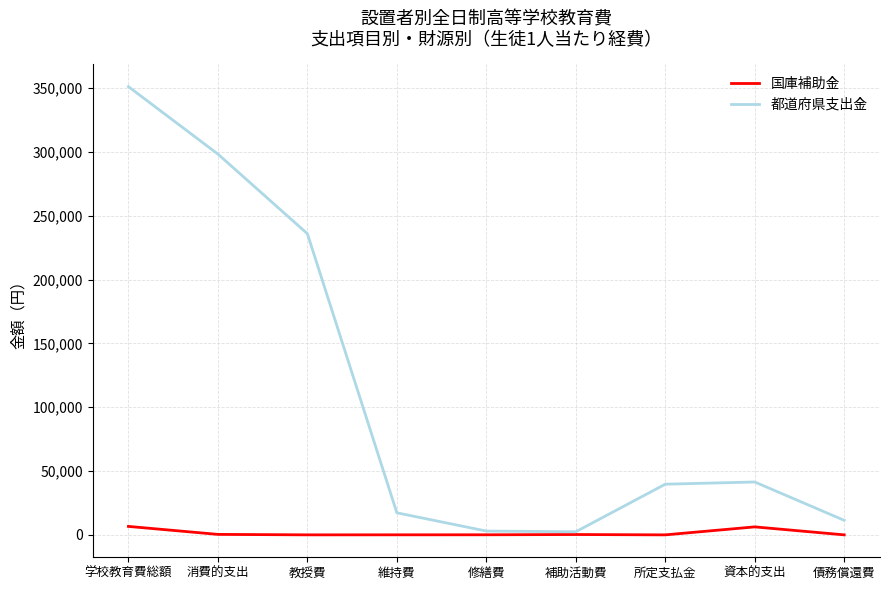

Rank the series at 所定支払金 from highest to lowest value.

都道府県支出金, 国庫補助金